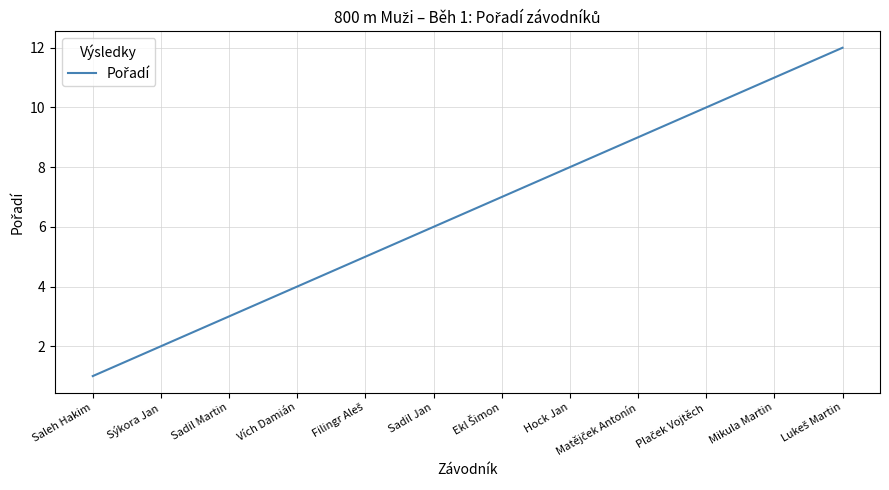

What is the change in value from Saleh Hakim to Vích Damián?

+3